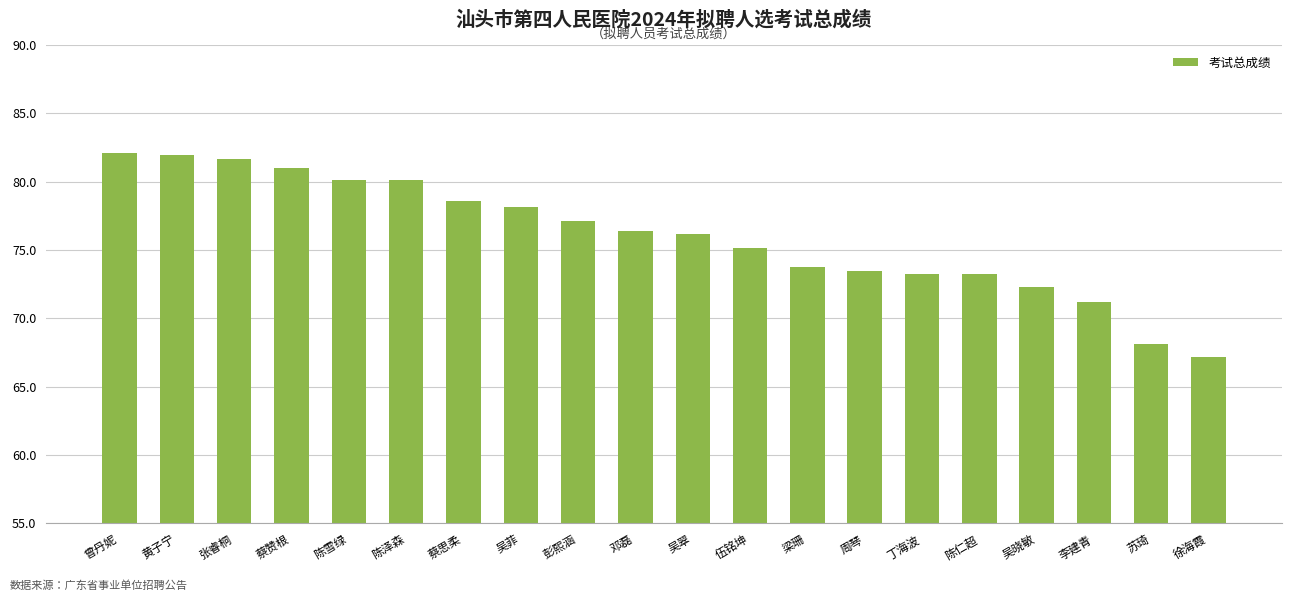

How many values are below 76?

9